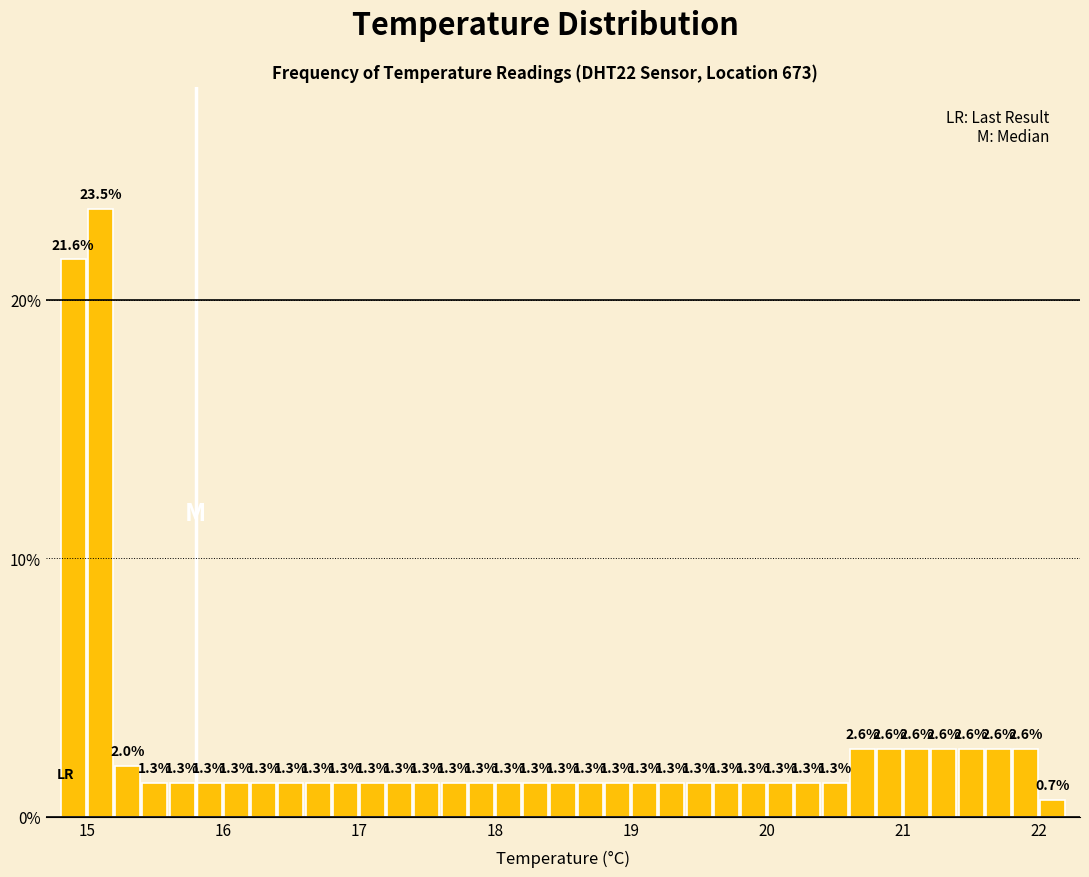

Around what value on the x-axis is the tallest bar? Give the approximate position of its centre, as read against the axis.

15.1